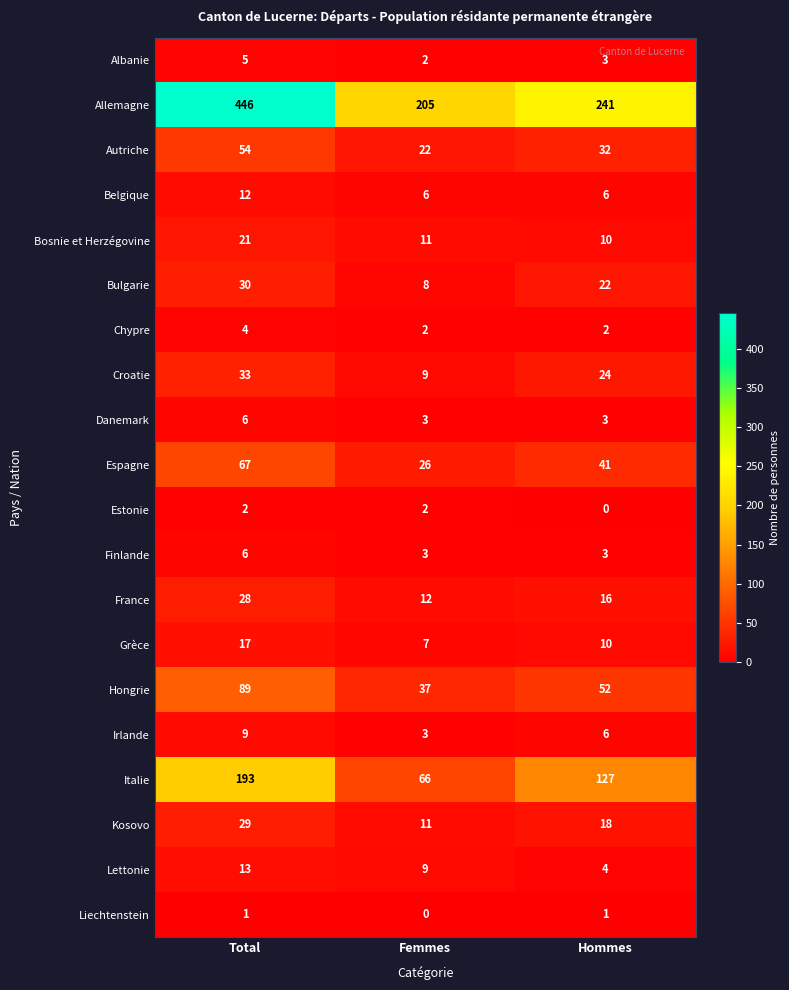

True or false: Bosnie et Herzégovine has a value of 18 at Femmes.

False